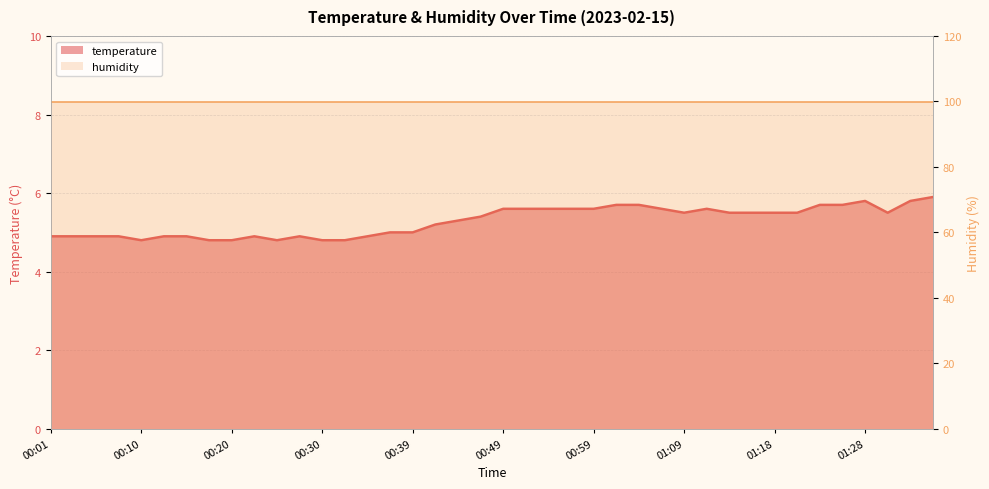

Reading left to right, what are all the values shown in this chart?

4.9	4.9	4.9	4.9	4.8	4.9	4.9	4.8	4.8	4.9	4.8	4.9	4.8	4.8	4.9	5.0	5.0	5.2	5.3	5.4	5.6	5.6	5.6	5.6	5.6	5.7	5.7	5.6	5.5	5.6	5.5	5.5	5.5	5.5	5.7	5.7	5.8	5.5	5.8	5.9